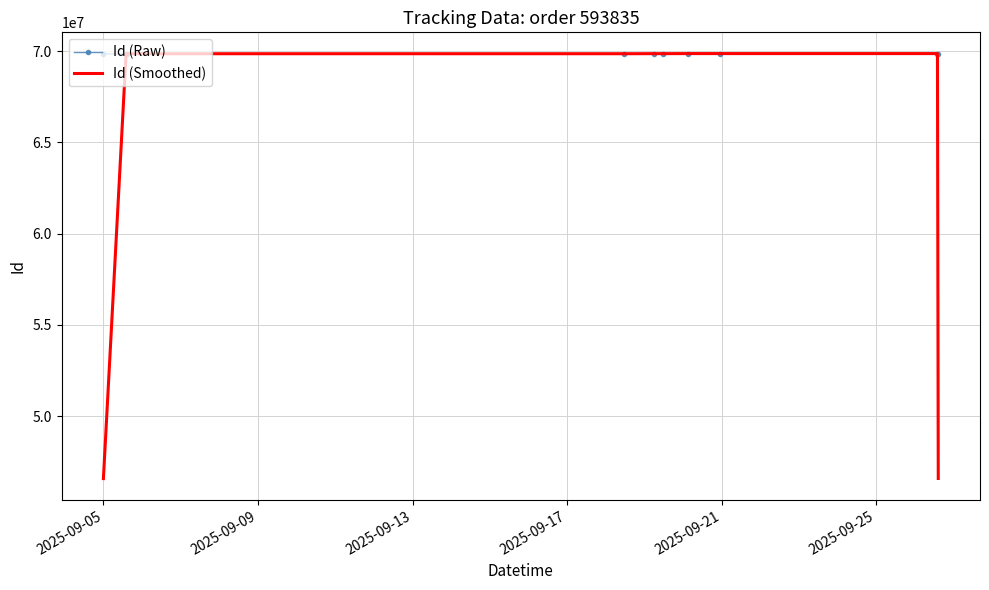

What is the average value of the Id (Raw) series?

69862321.1